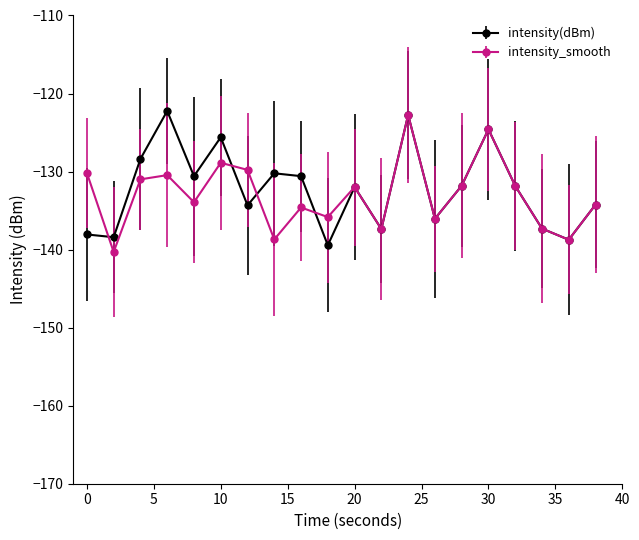

What is the difference between the maximum and second lowest values in the intensity_smooth series?

16.0